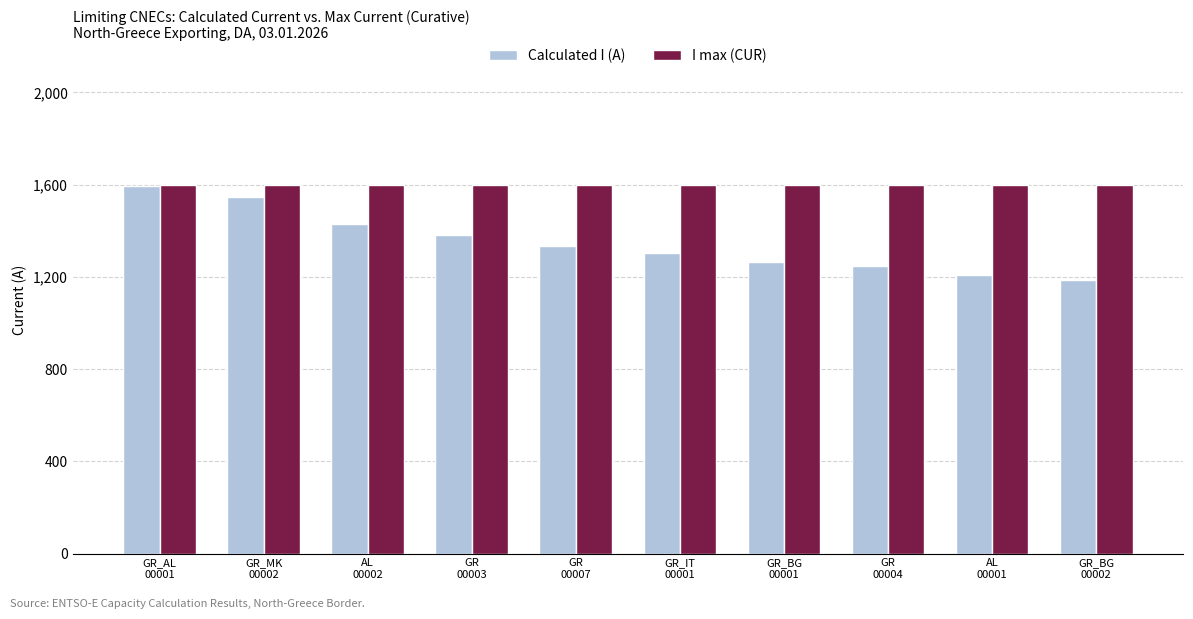

Rank the series by their average value, from lowest to highest.

Calculated I (A), I max (CUR)